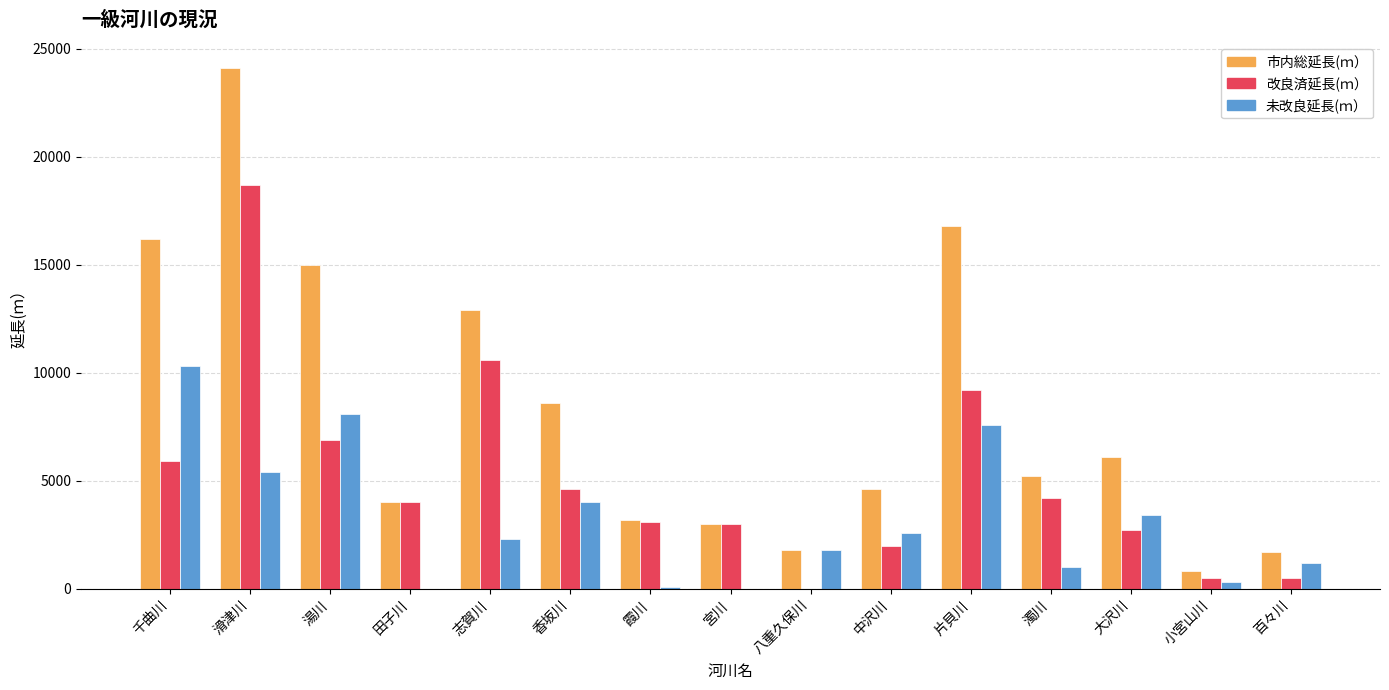

At which category is the sum across all series the highest?

滑津川